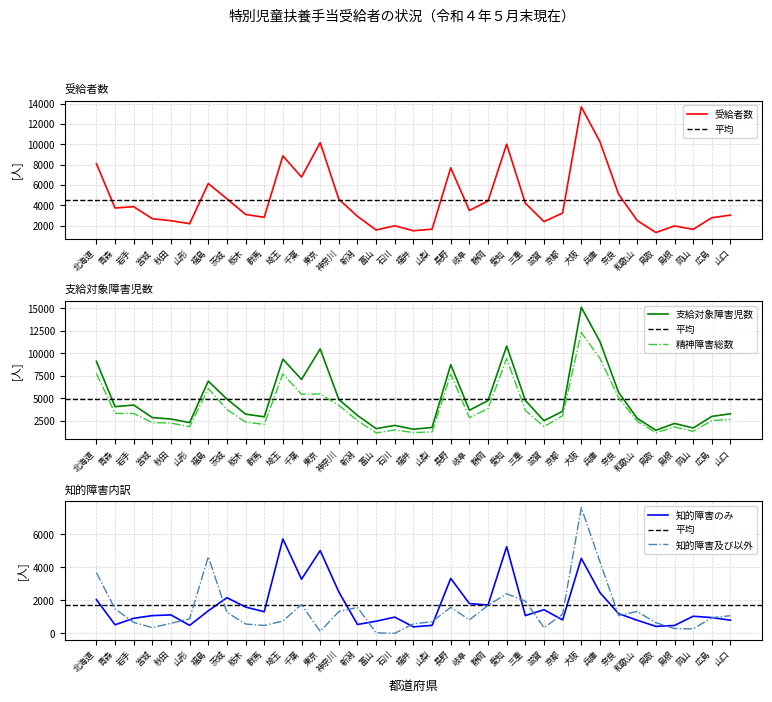

What is the maximum value for 精神障害総数?

12295